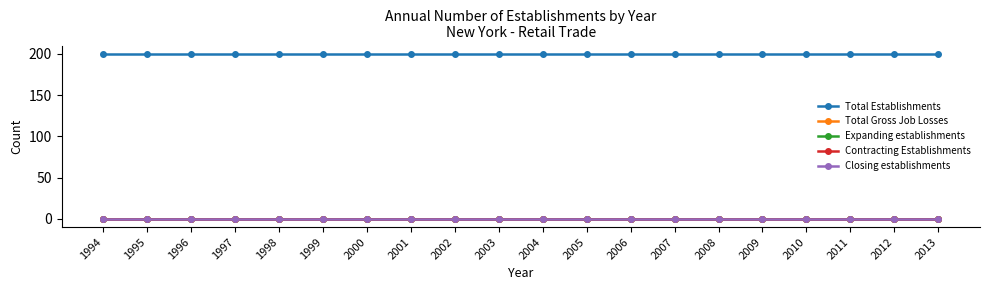

What is the difference between the highest and lowest values at 2010?

200